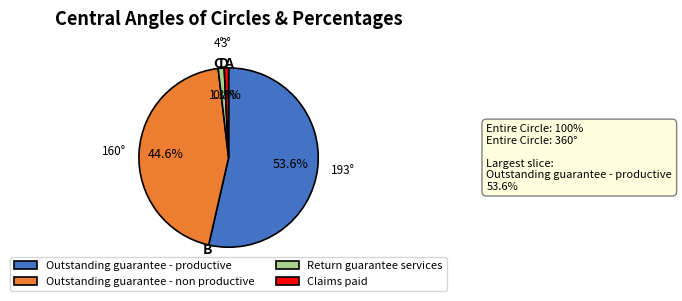

To the nearest percent, what is the combined percentage of Outstanding guarantee - productive and Return guarantee services?

55%